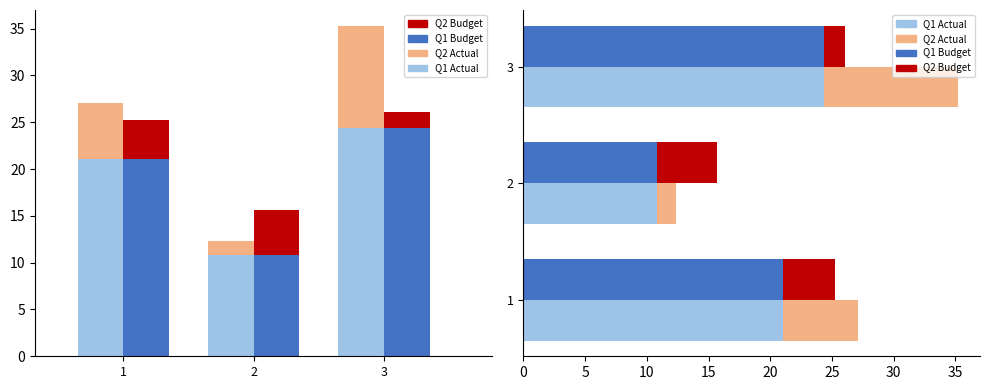

What are all the series names shown in the legend?

Q1 Actual, Q2 Actual, Q1 Budget, Q2 Budget